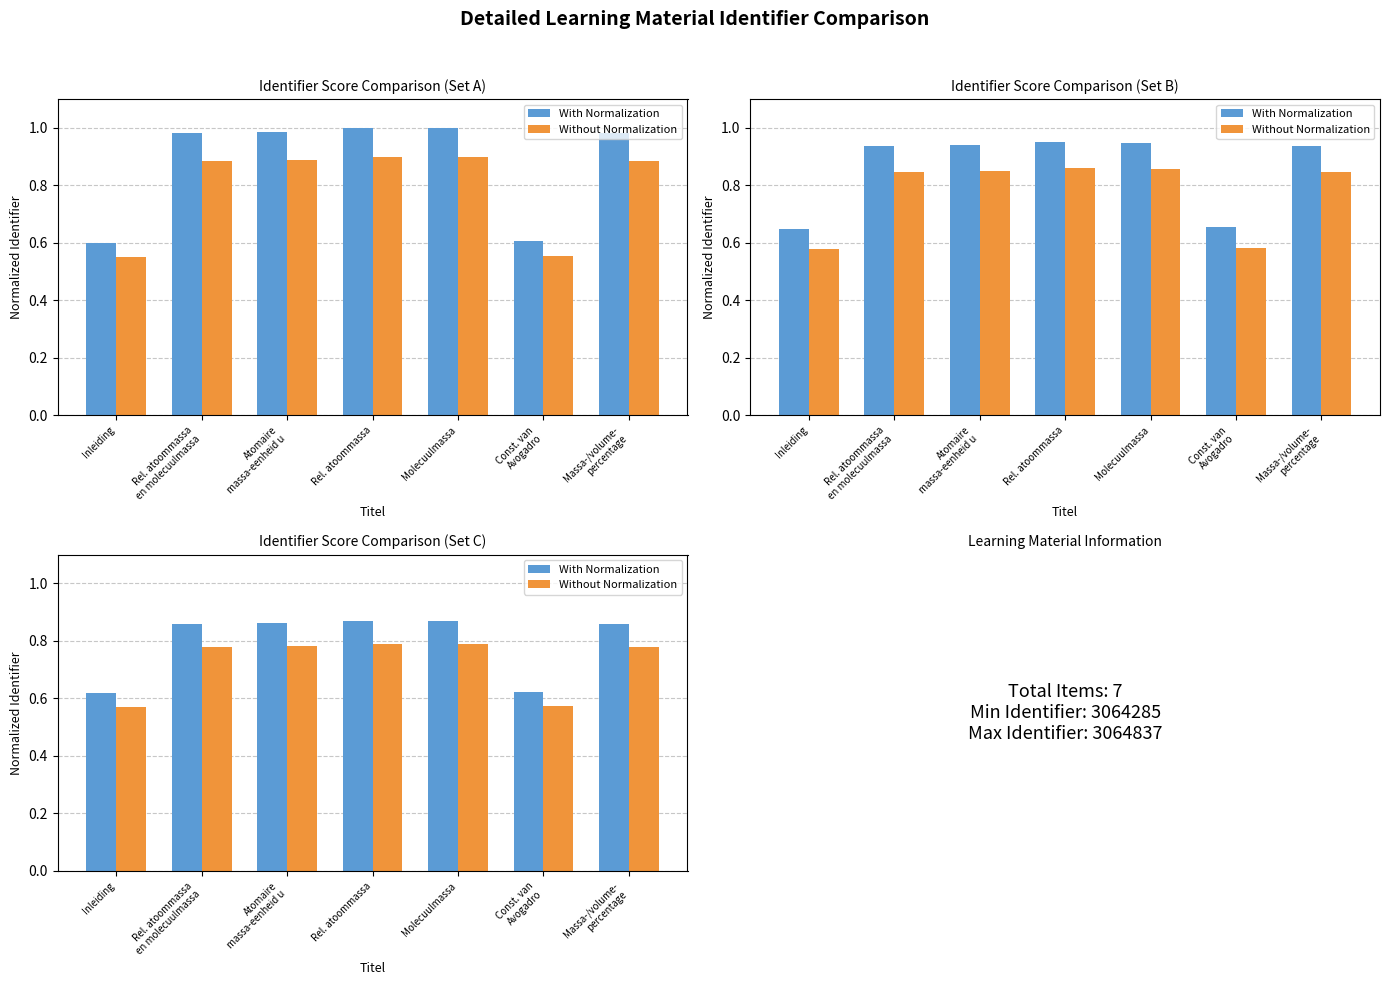

True or false: With Normalization has a value of 0.9 at Atomaire
massa-eenheid u.

True